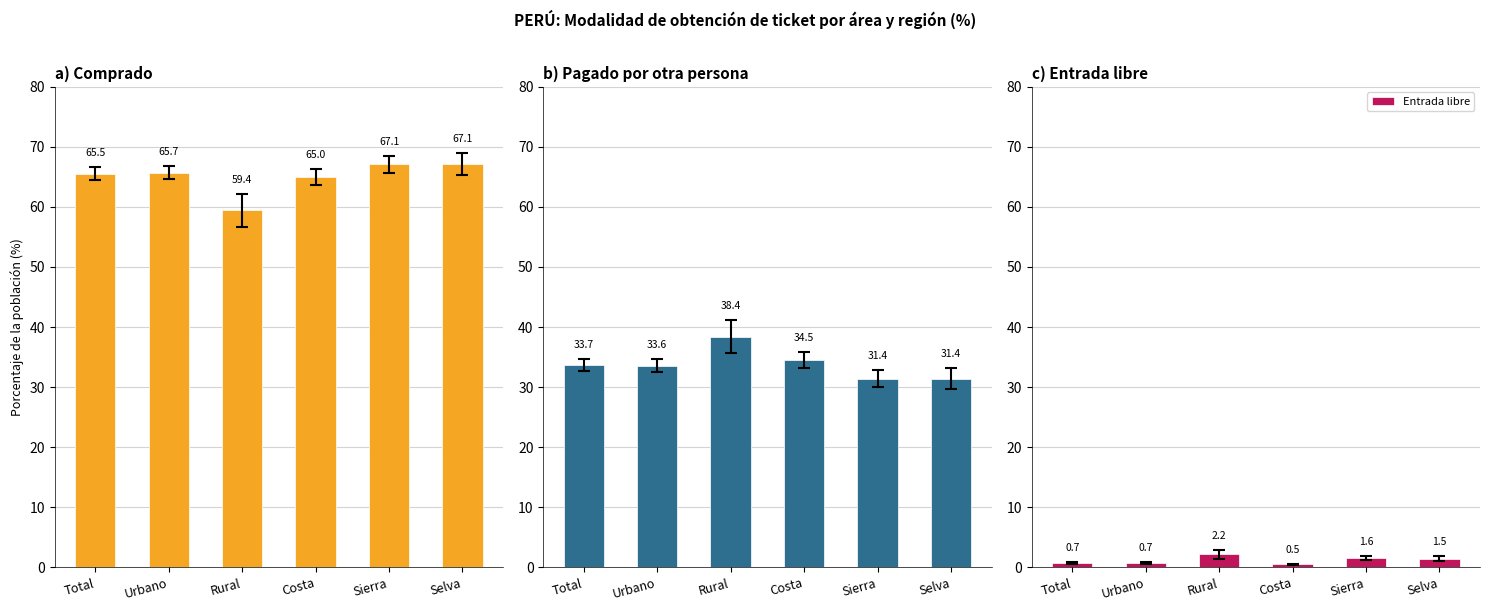

Which category has the lowest value across all series?

Costa